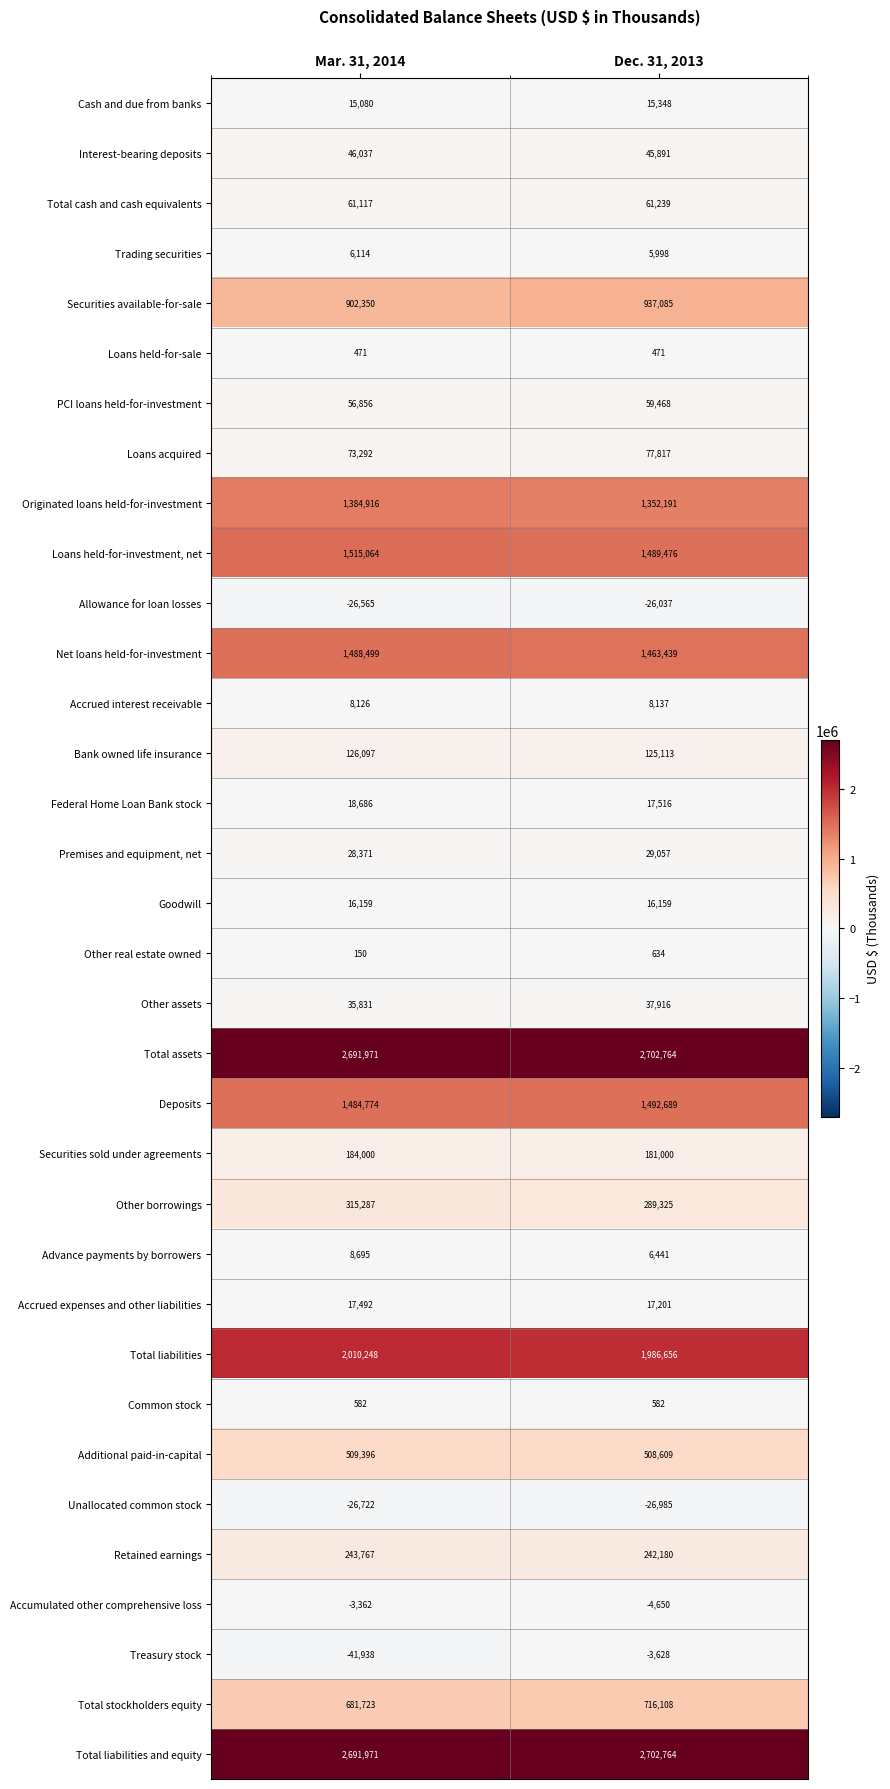

What is the spread (max minus min) of values at Dec. 31, 2013?

2729749